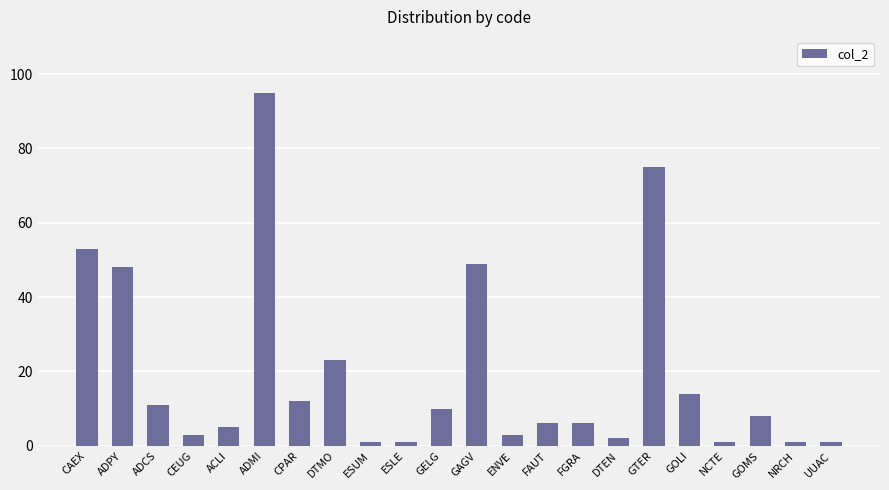

What is the minimum value shown in the chart?

1